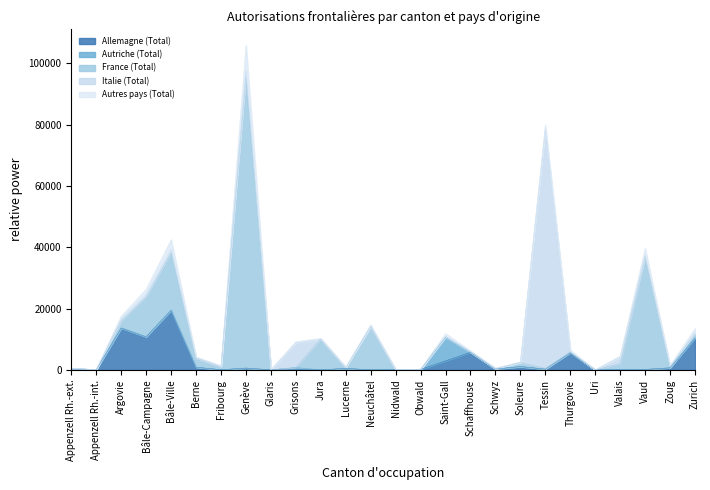

How many data points in Italie (Total) are less than 167?

13